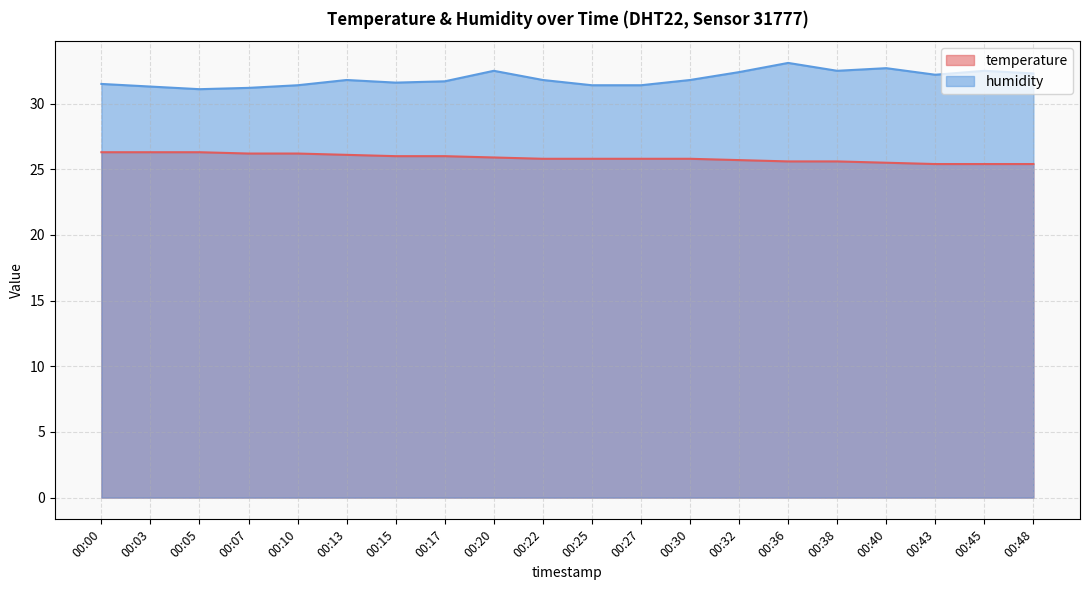

Count the temperature values in the range 25 to 26.

14